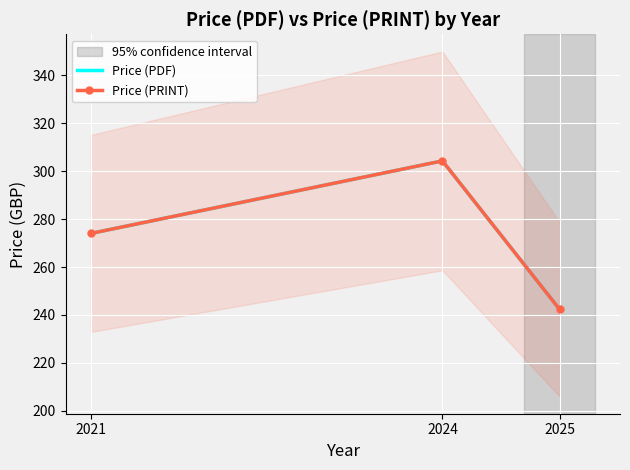

Rank the categories by Price (PRINT) value from lowest to highest.

2025, 2021, 2024